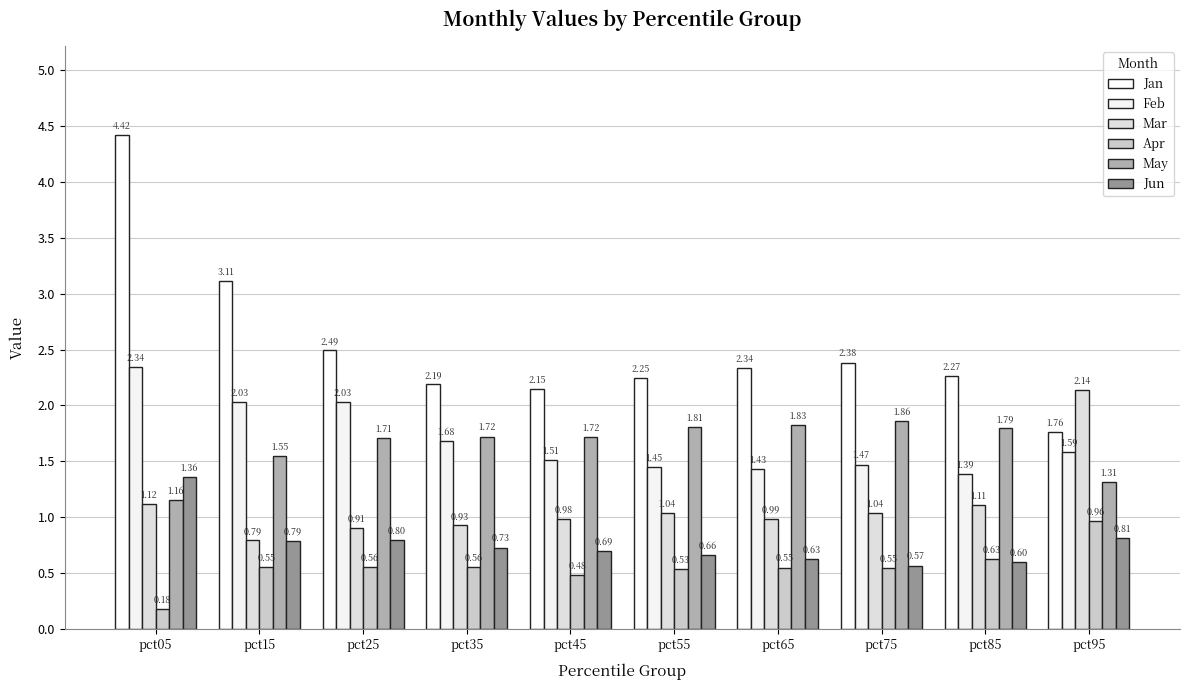

What is the sum of all May values?

16.5